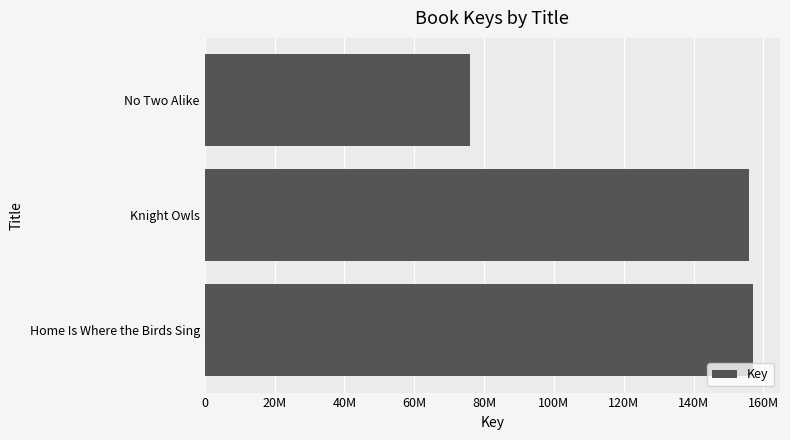

Are the bars horizontal?

Yes